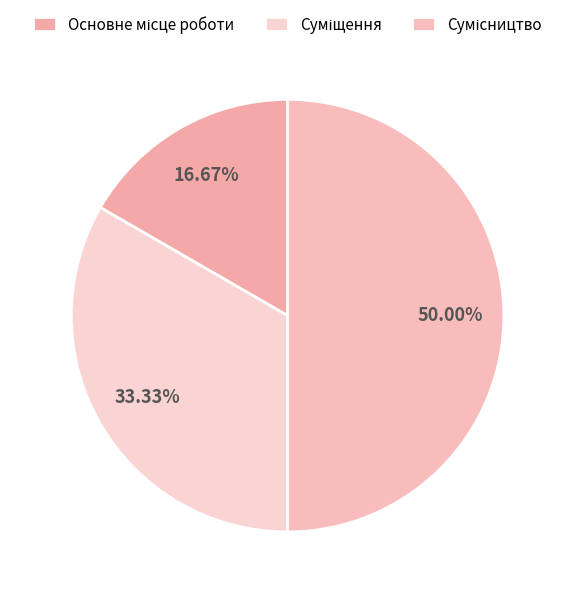

How many segments does this pie chart have?

3